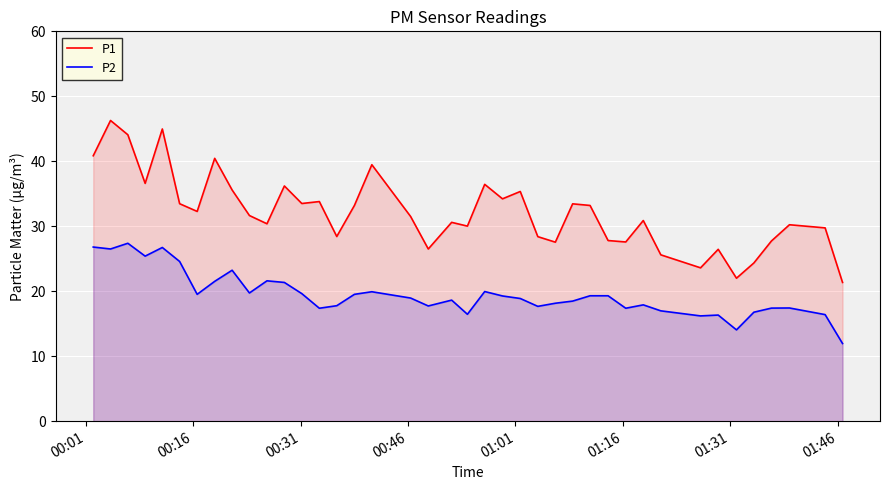

Rank the series by their average value, from lowest to highest.

P2, P1